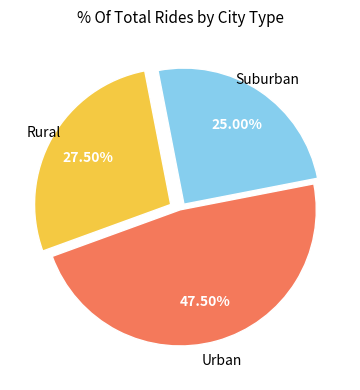

Is there a majority slice in this chart?

No